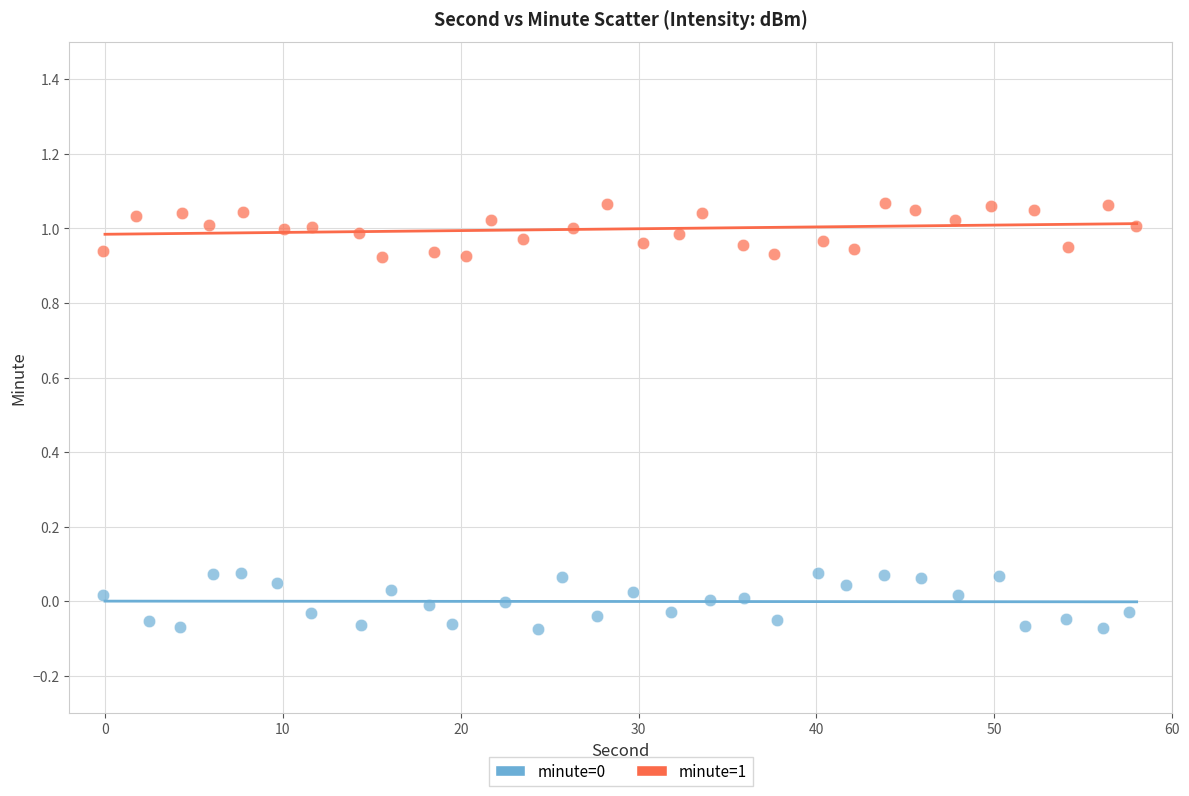

Which series reaches the maximum Y coordinate?

minute=1